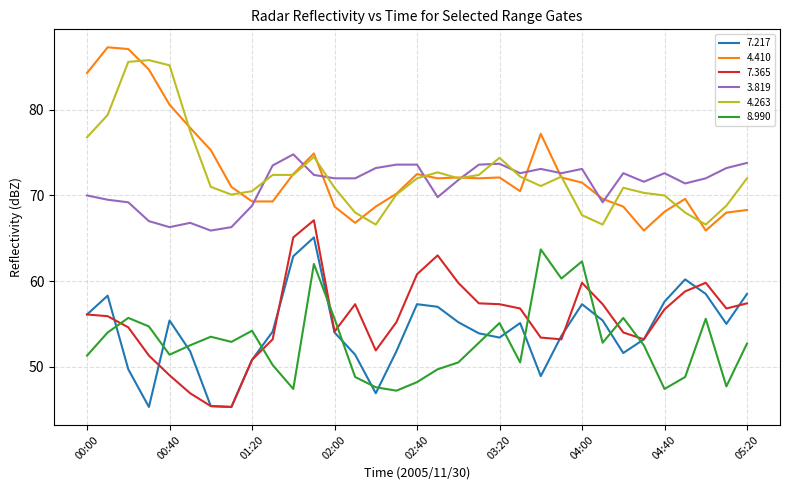

True or false: 8.990 and 4.410 intersect in this chart.

False